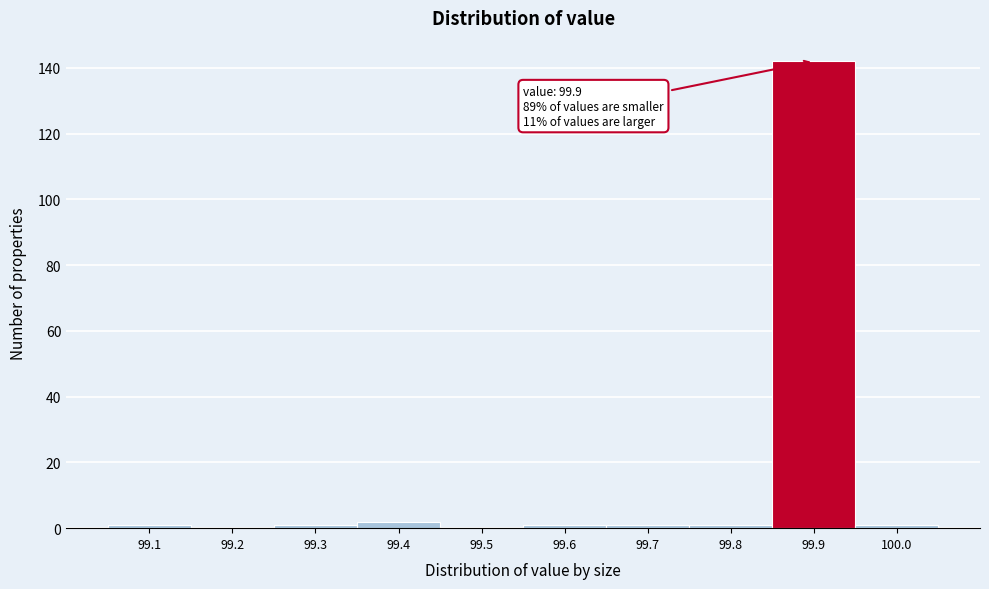

Which range on the x-axis has the tallest bar?

99.85 to 99.95